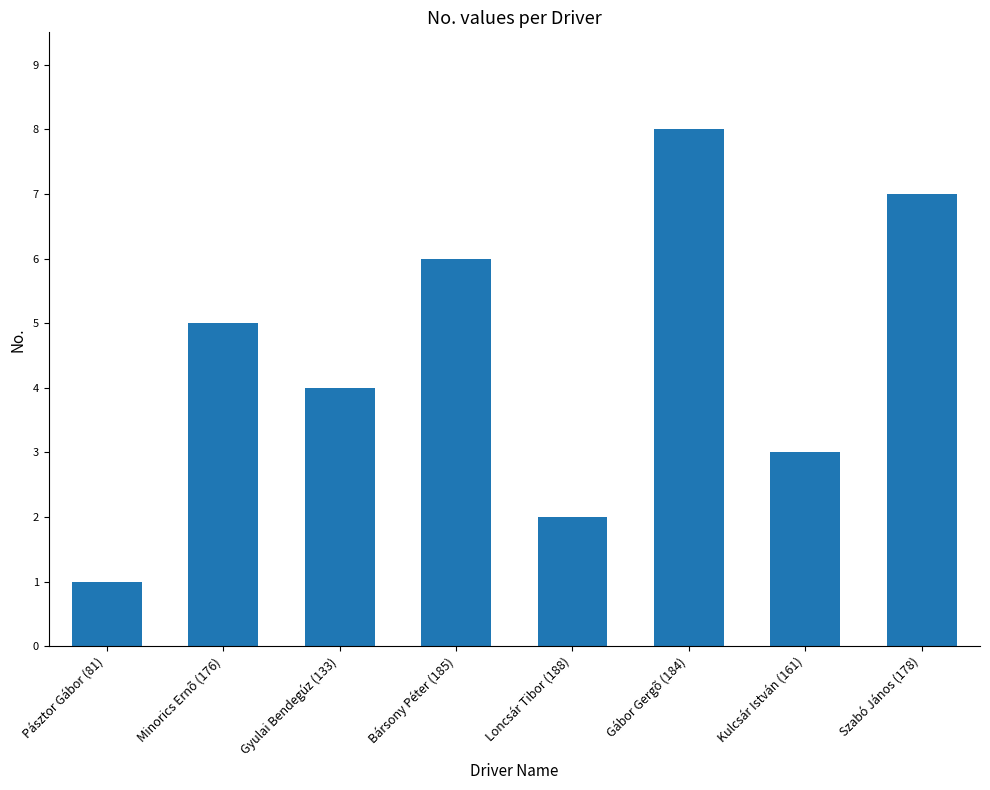

List the labels in order of value, smallest first.

Pásztor Gábor (81), Loncsár Tibor (188), Kulcsár István (161), Gyulai Bendegúz (133), Minorics Ernõ (176), Bársony Péter (185), Szabó János (178), Gábor Gergõ (184)